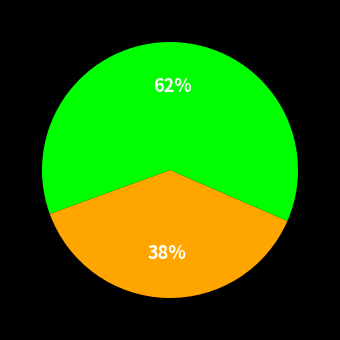

To the nearest percent, what is the difference between the largest and smallest slice percentages?

24%